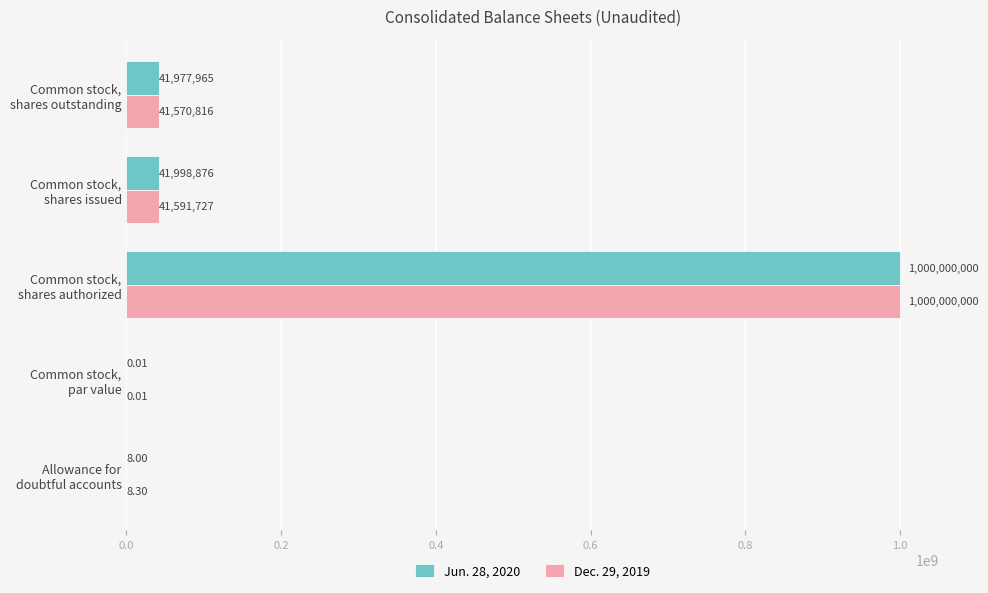

Which series has the largest total across all categories?

Jun. 28, 2020